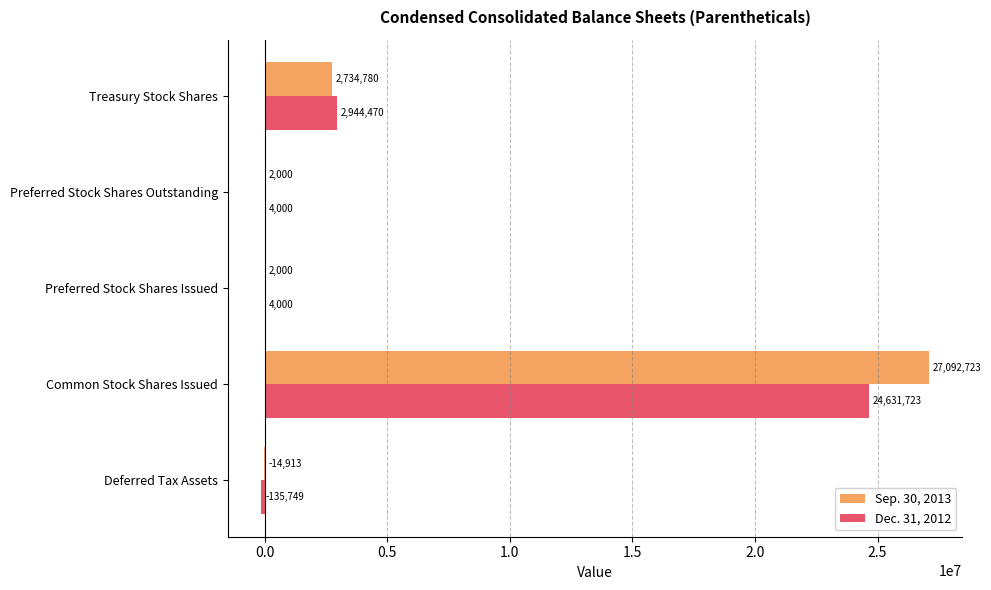

Is the value of Dec. 31, 2012 at Preferred Stock Shares Issued greater than the value of Sep. 30, 2013 at Preferred Stock Shares Issued?

Yes